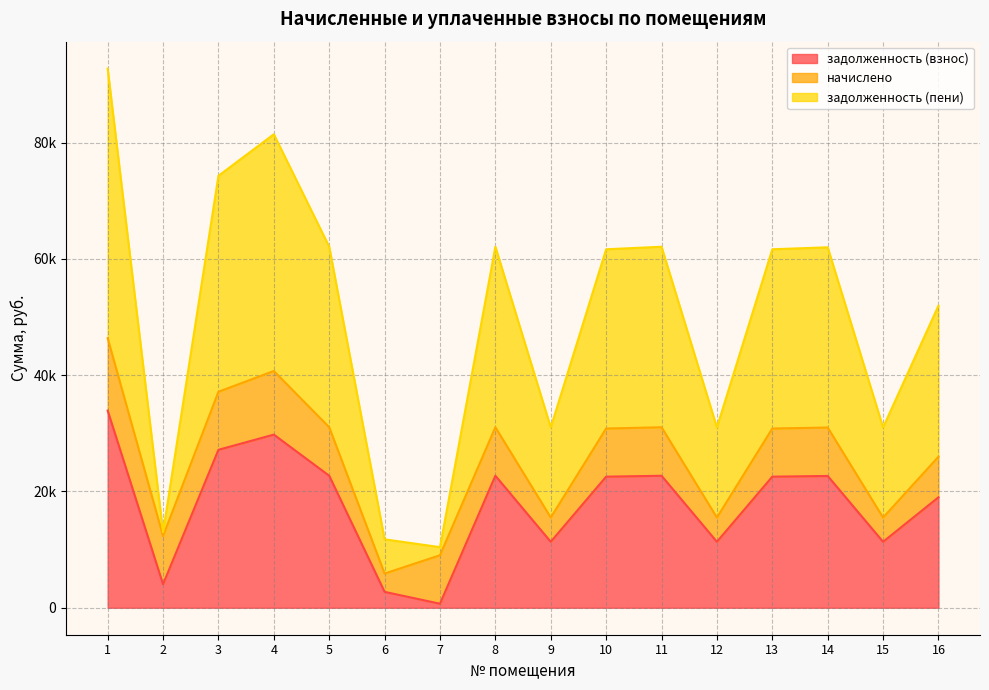

At which label is задолженность (взнос) closest to 17299?

16